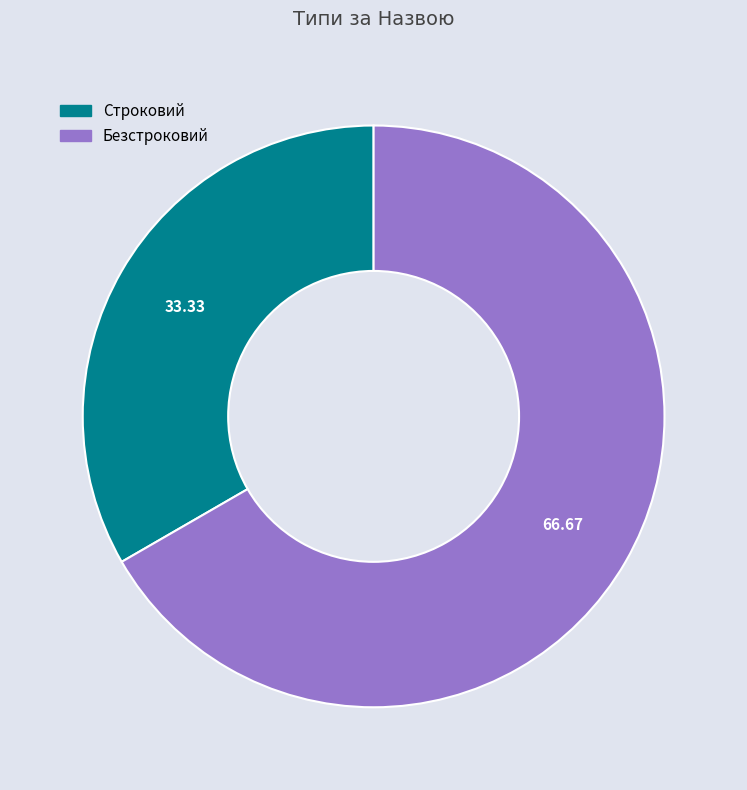

What is the ratio of the value at Строковий to the value at Безстроковий?

0.5